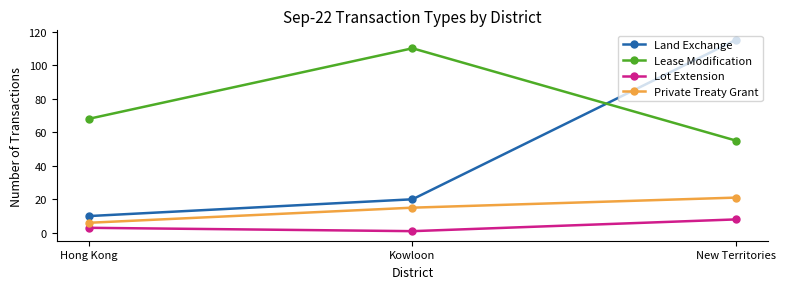

True or false: Lease Modification has a value of 55 at New Territories.

True